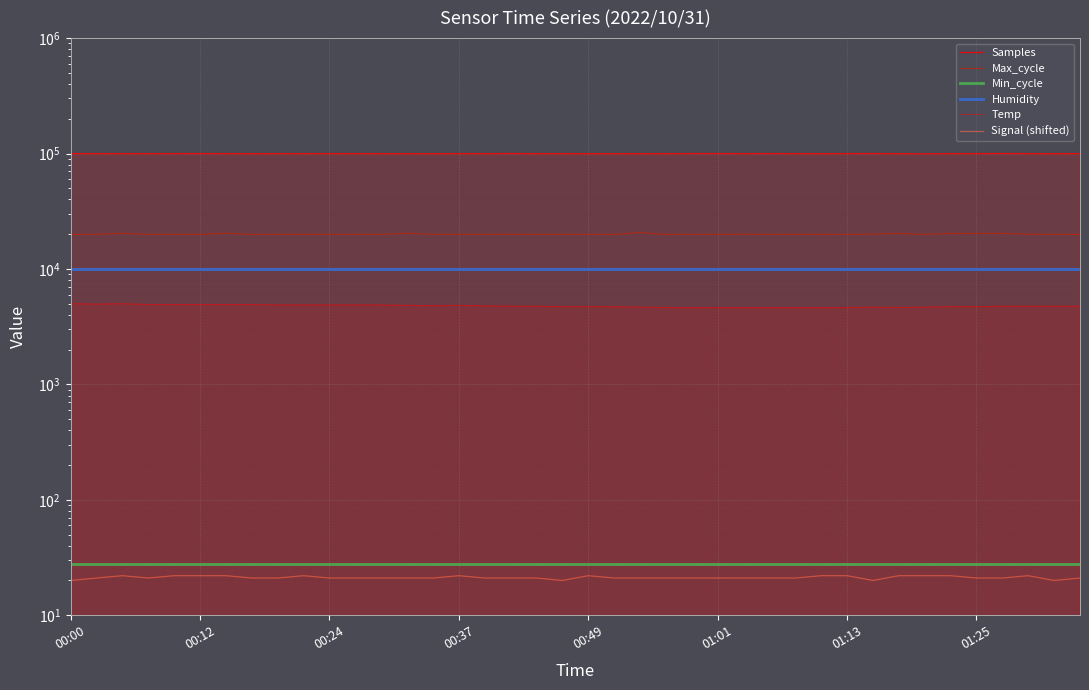

True or false: Humidity and Samples cross at least once.

False